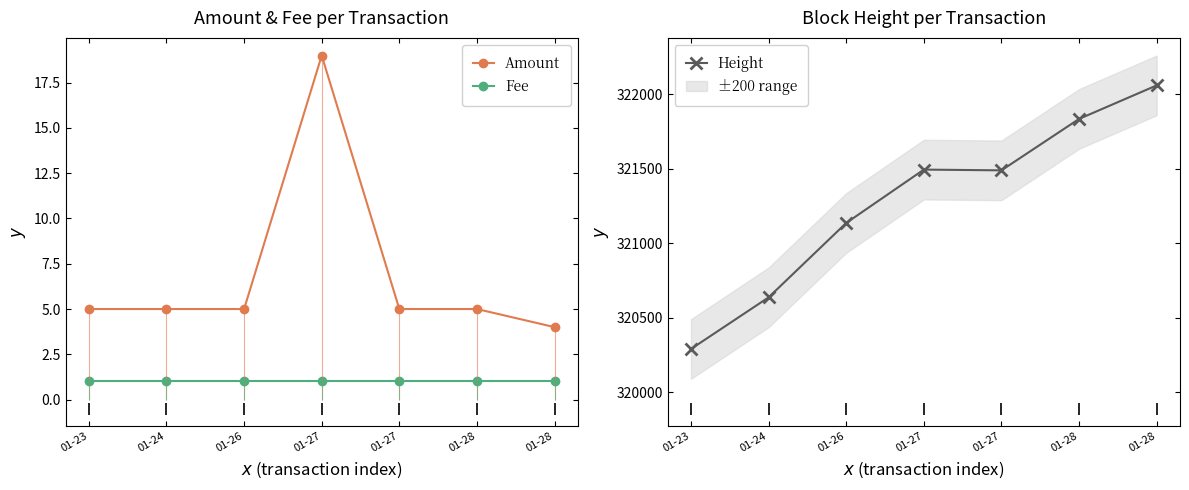

Where is the first local maximum for Amount?

01-27